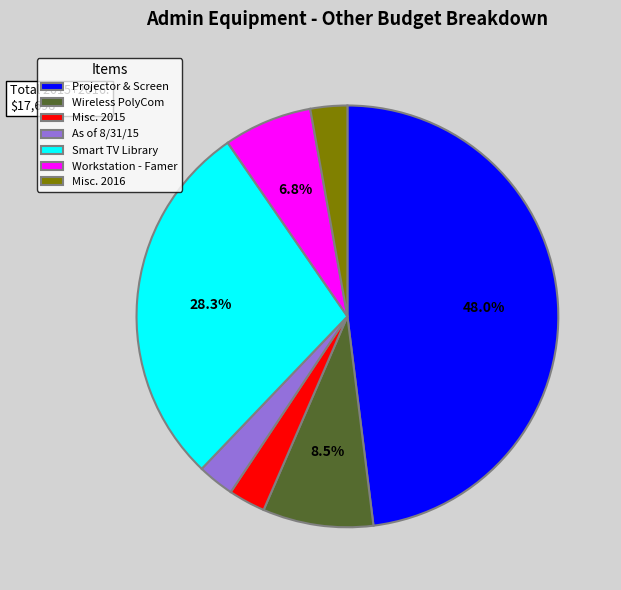

Which slice is the largest?

Projector & Screen